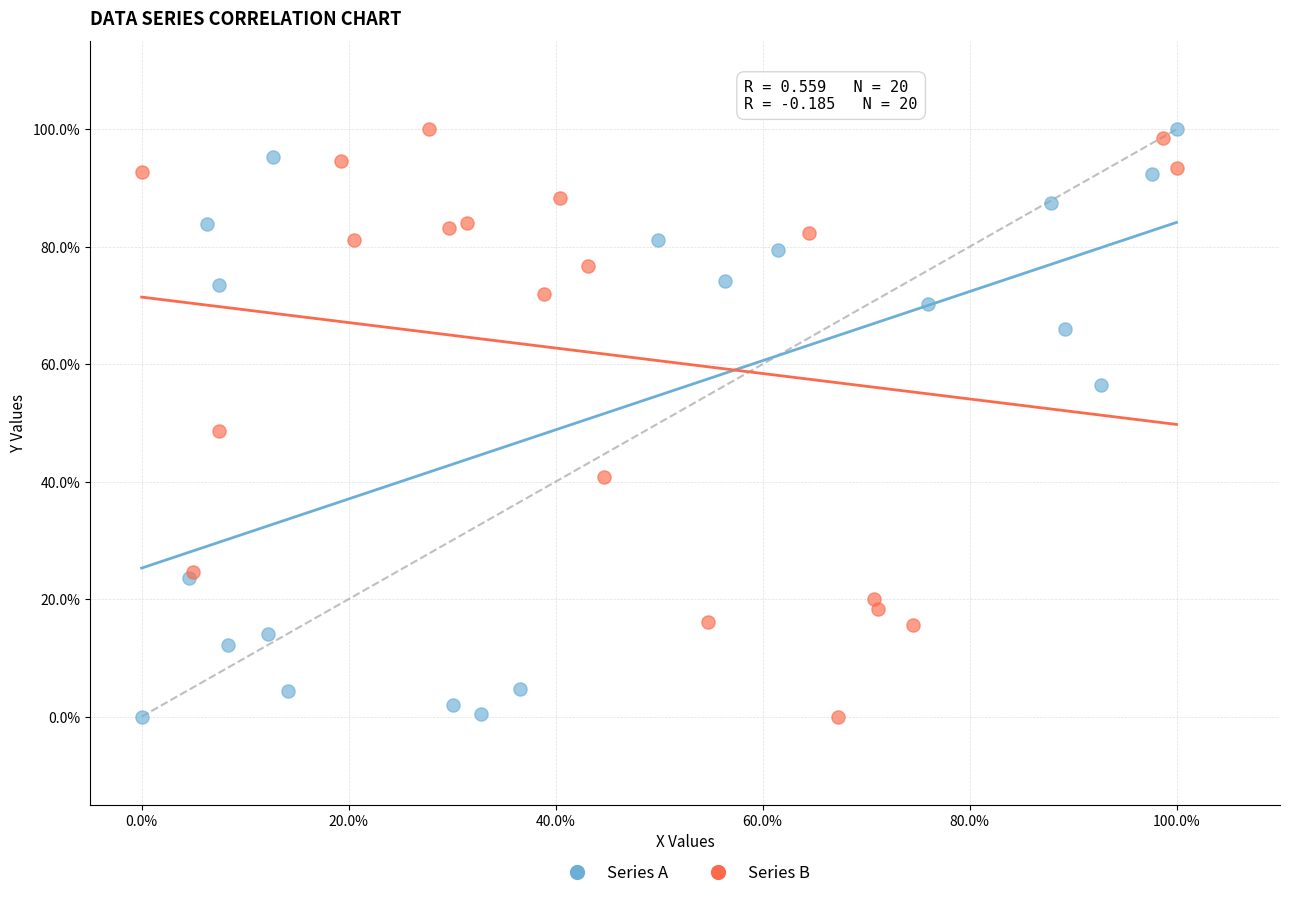

What are all the series names shown in the legend?

Series A, Series B